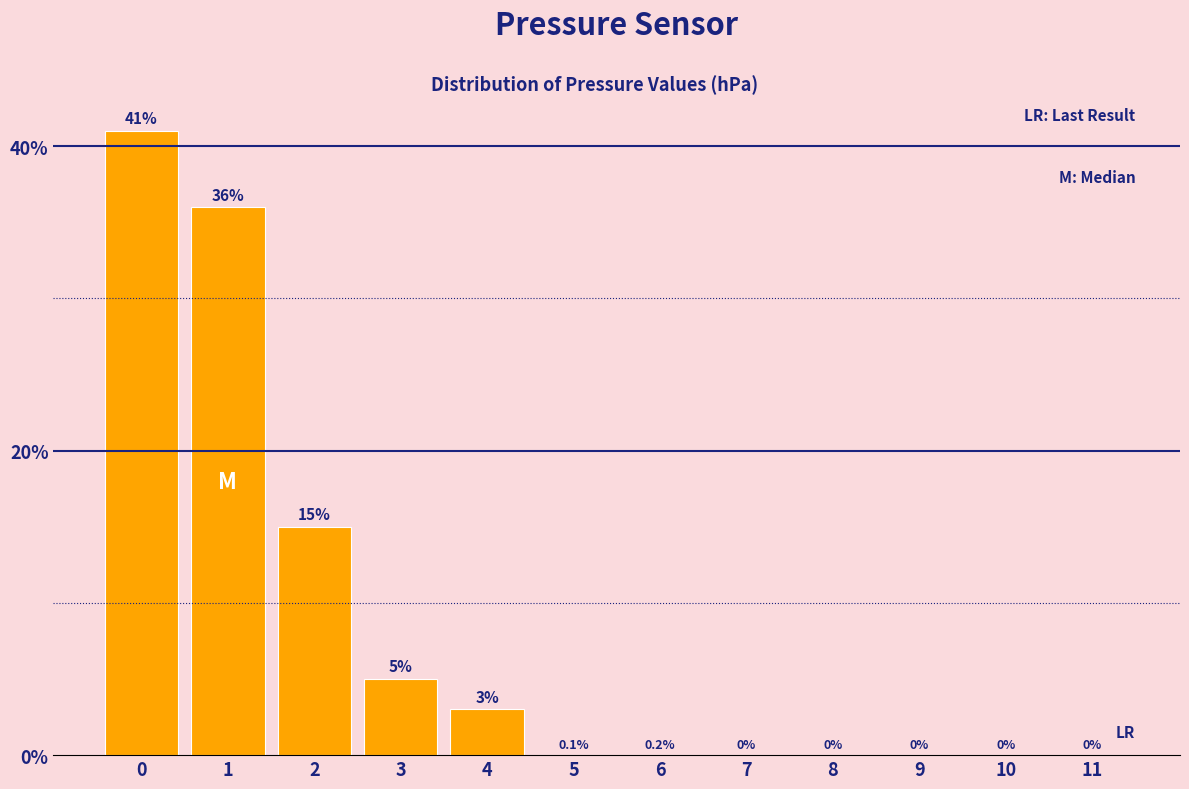

Reading left to right, extract all data points from this chart.

0=41	1=36	2=15	3=5	4=3	5=0	6=0	7=0	8=0	9=0	10=0	11=0